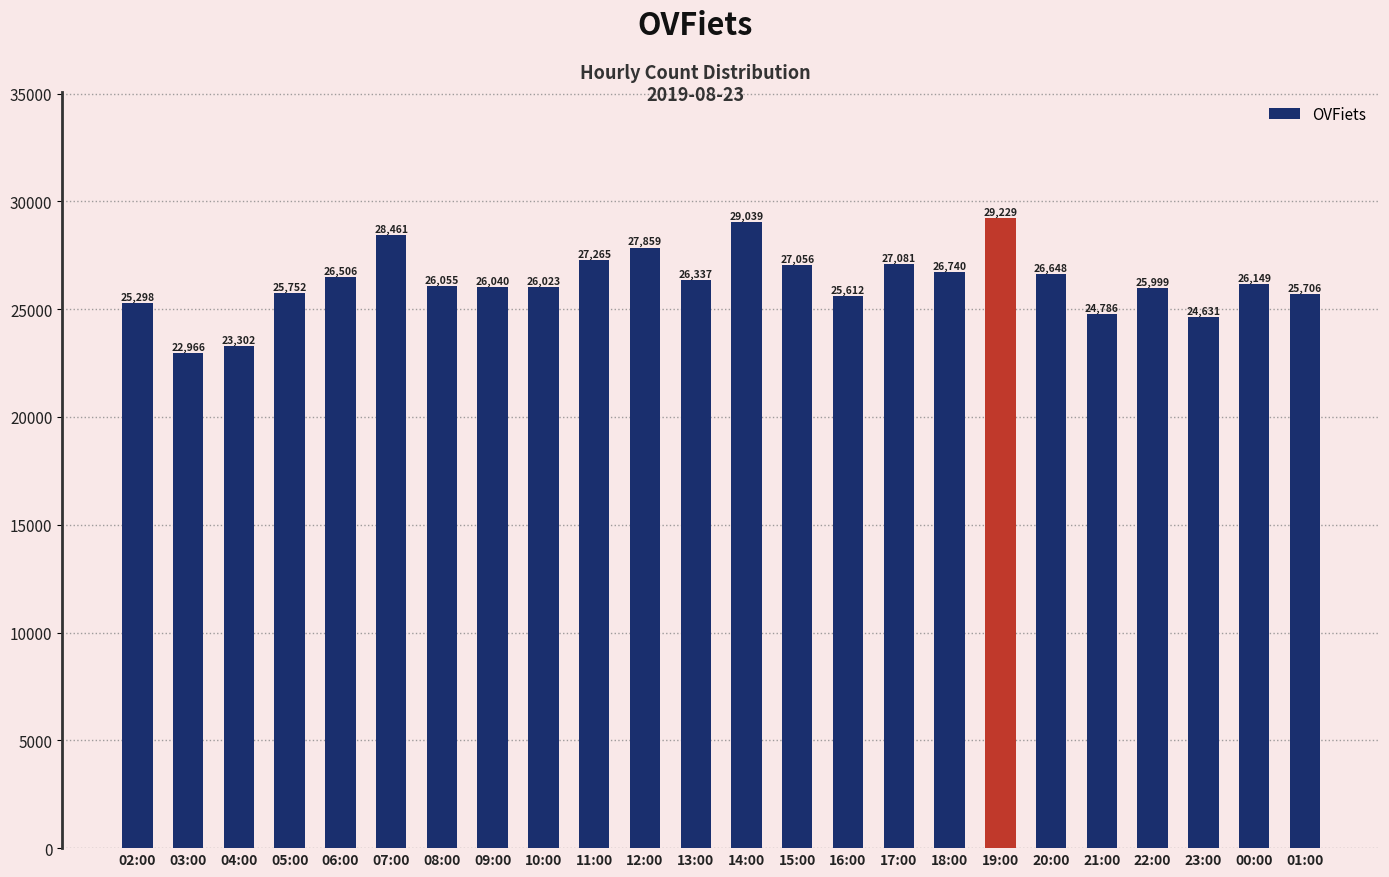

Where is the data nearest to the value 26097?

08:00